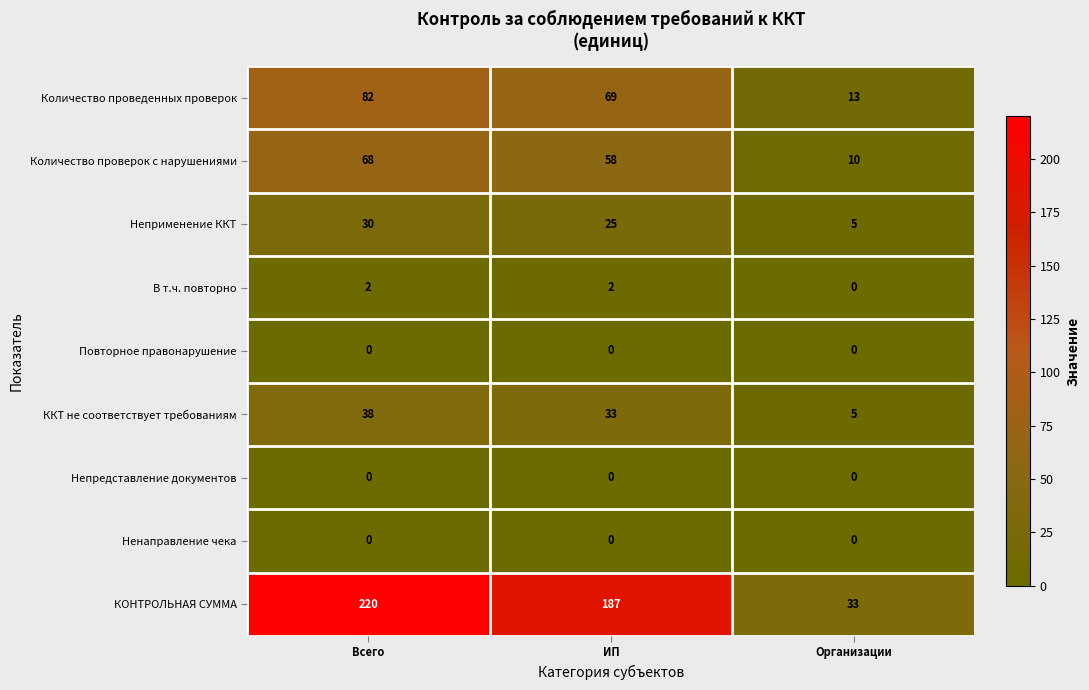

The КОНТРОЛЬНАЯ СУММА series shows 19 at Организации. True or false?

False